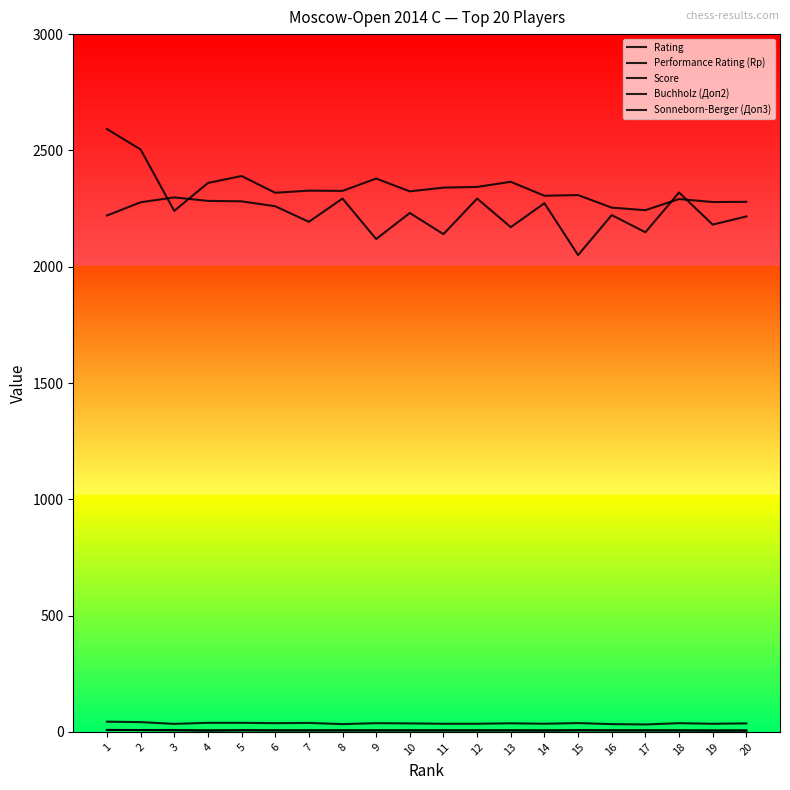

Does the chart display data point markers on the line(s)?

No